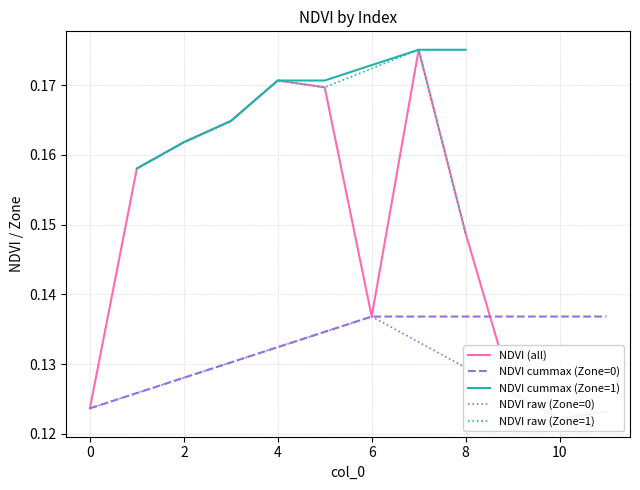

What is the value of the 2nd point from the left?

0.2